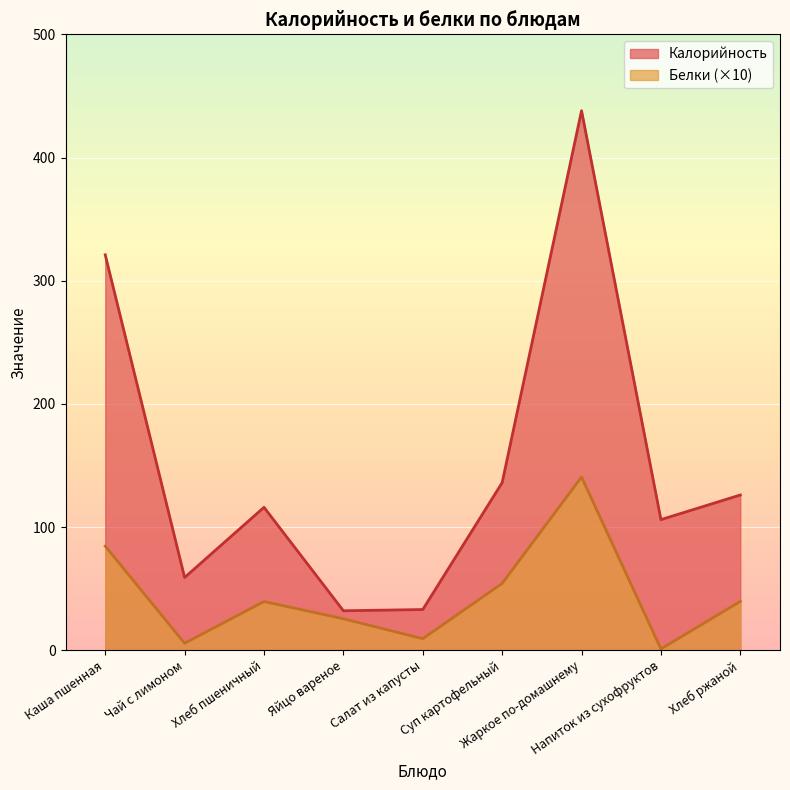

Which series has the largest total across all categories?

Калорийность